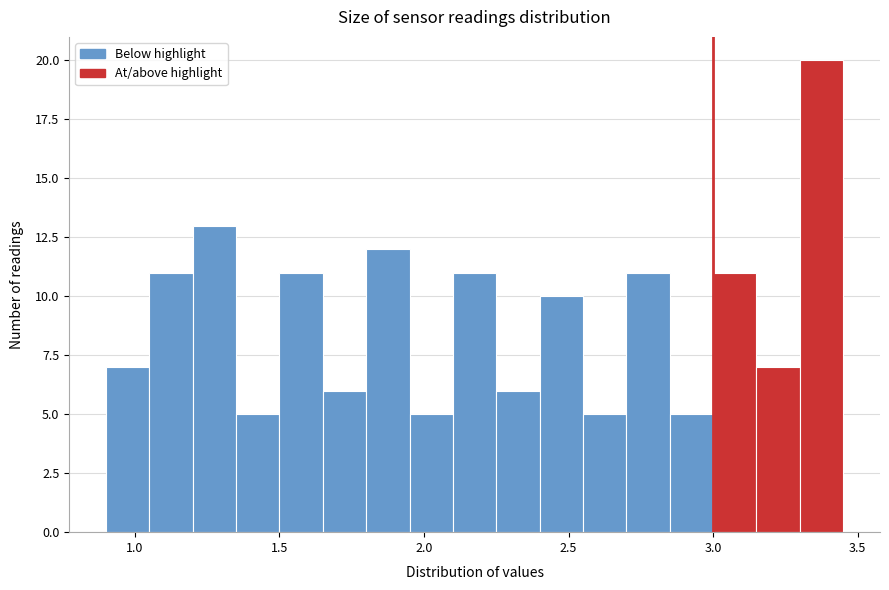

Read against the x-axis, roughly where is the centre of the tallest bar?

3.40